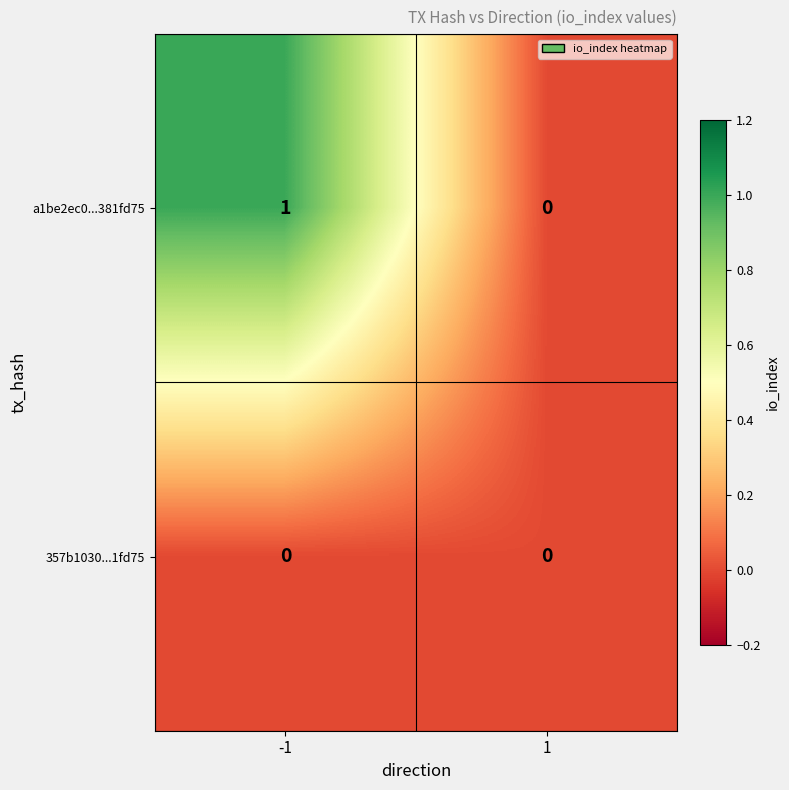

Is the value of a1be2ec0...381fd75 at -1 greater than the value of 357b1030...1fd75 at 1?

Yes